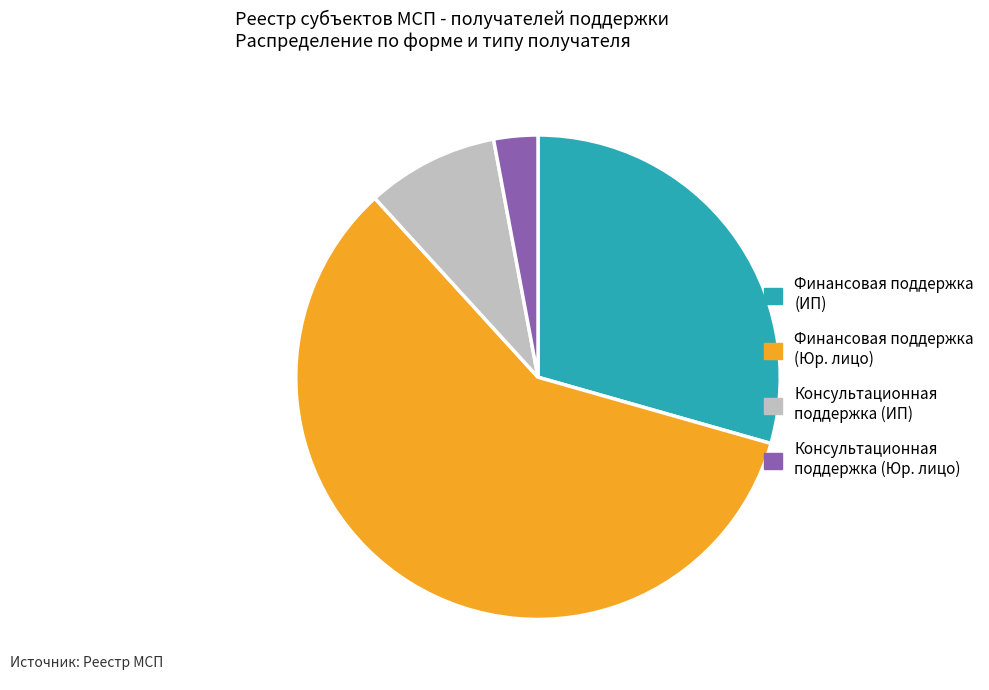

Is there a majority slice in this chart?

Yes